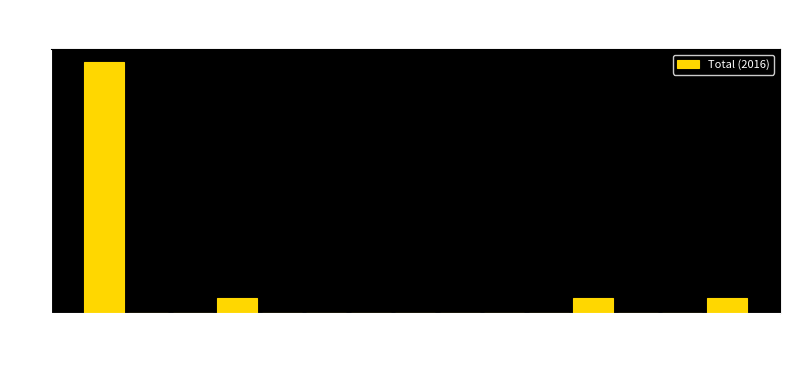

Which range on the x-axis has the tallest bar?

0.00 to 0.25